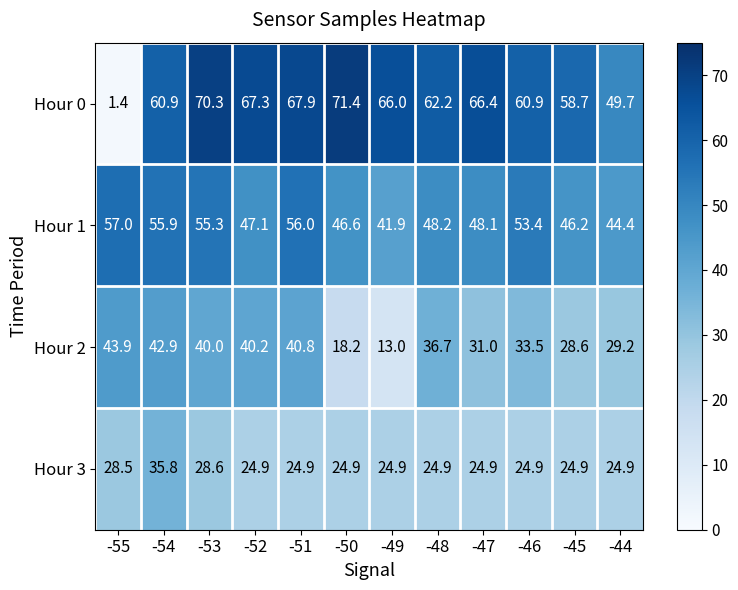

Which label corresponds to the smallest value in the chart?

-55